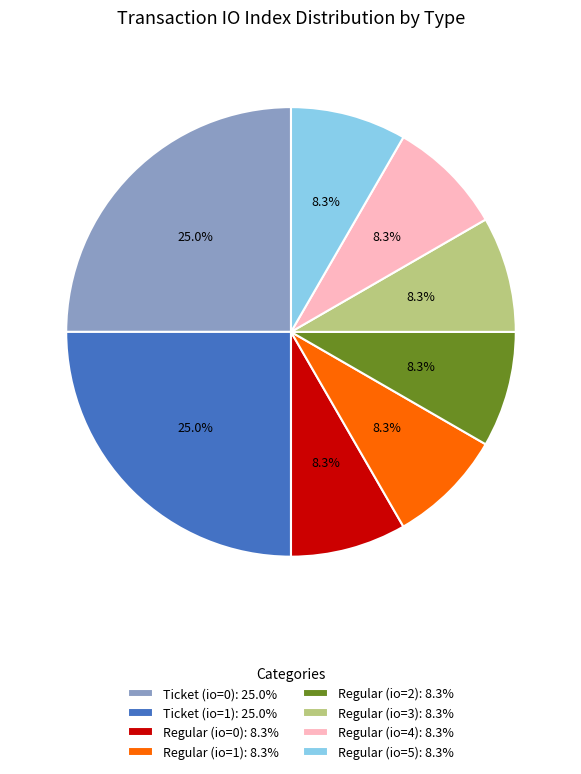

What percentage is NOT represented by Regular (io=5): 8.3%?

91.7%